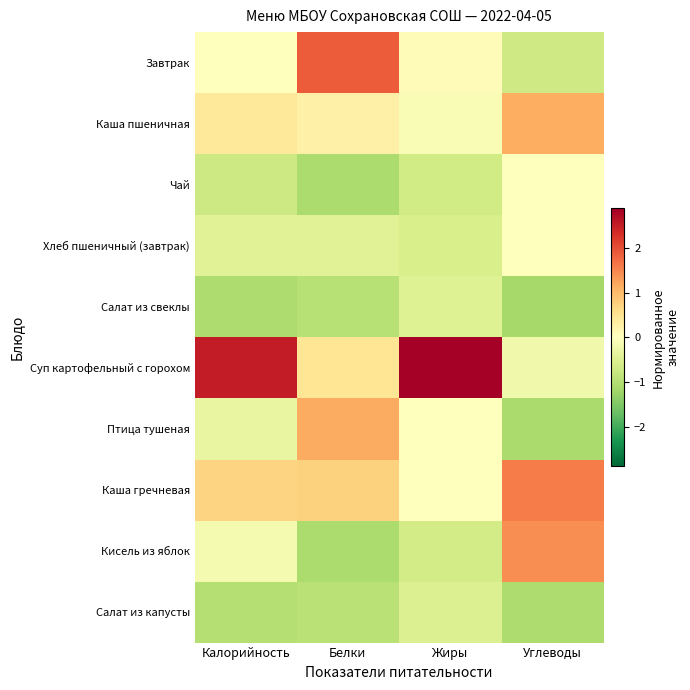

What is the spread (max minus min) of values at Белки?

3.0